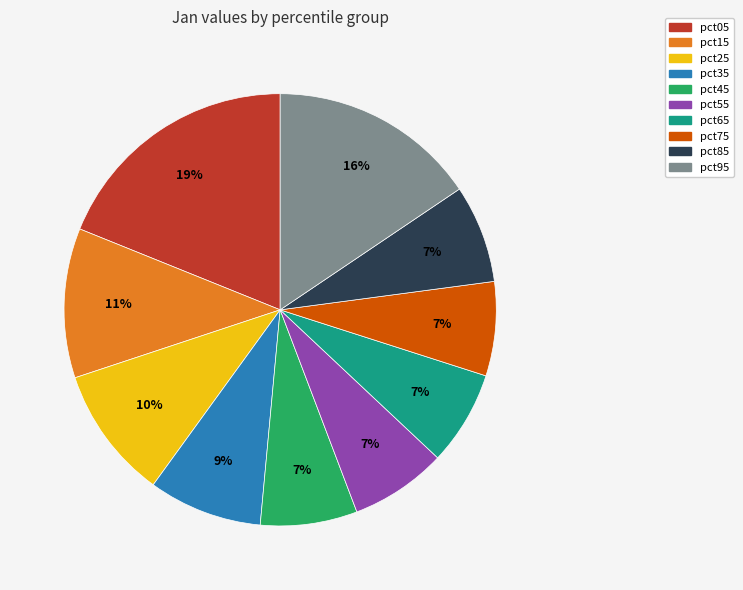

Which category has the biggest portion of the pie?

pct05